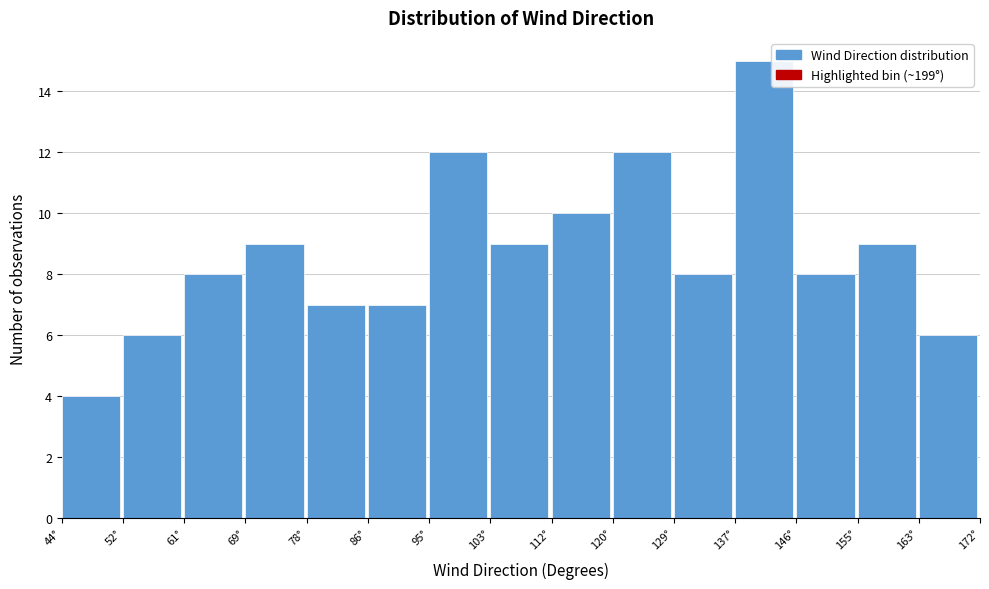

Reading left to right, list every bar in this chart as the range it spans on the x-axis followed by its height. Neither the bar edges nor the heights are printed on the chart, so give them approximately, as read against the axes.

44 to 53: 4
53 to 61: 6
61 to 70: 8
70 to 78: 9
78 to 87: 7
87 to 95: 7
95 to 104: 12
104 to 112: 9
112 to 121: 10
121 to 129: 12
129 to 138: 8
138 to 147: 15
147 to 155: 8
155 to 164: 9
164 to 172: 6